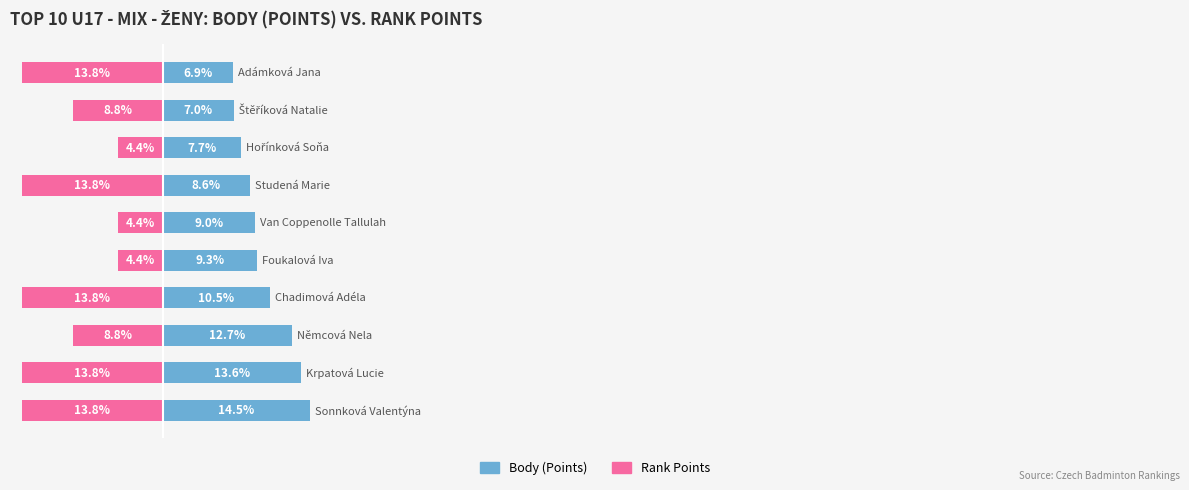

Are the bars grouped side by side (vs. stacked)?

Yes